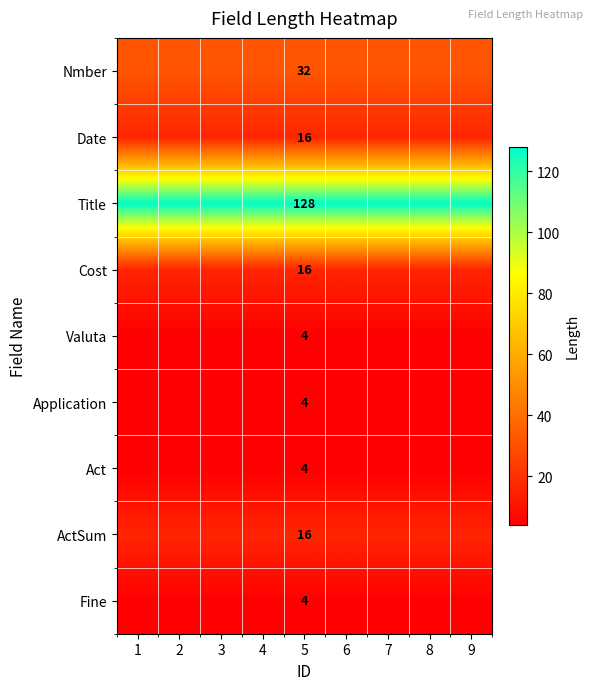

What is the total value across all series at 5?

224